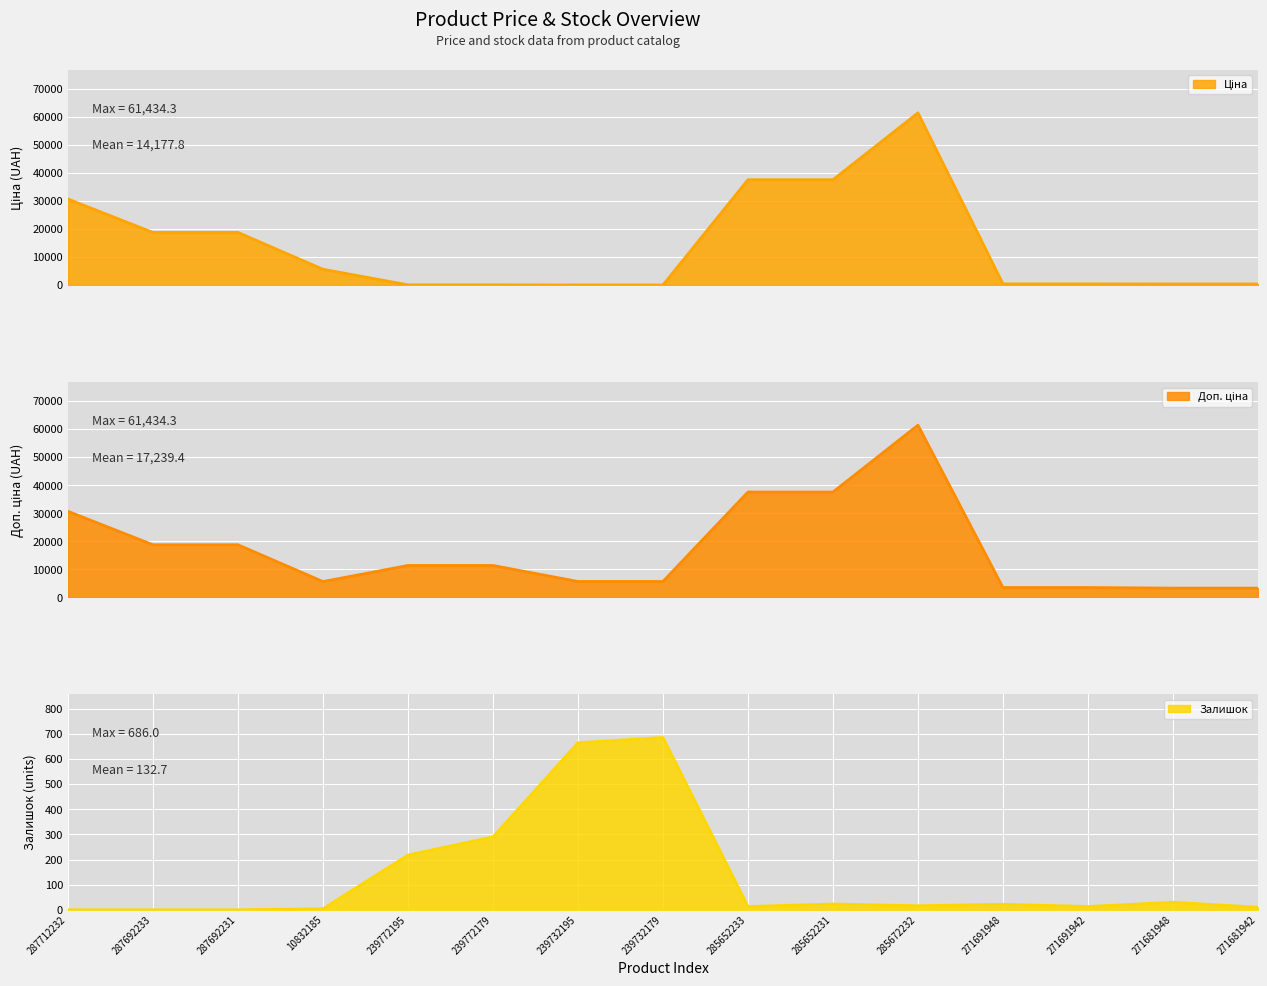

In Доп. ціна, how many points are higher than both neighbors (excluding endpoints)?

1